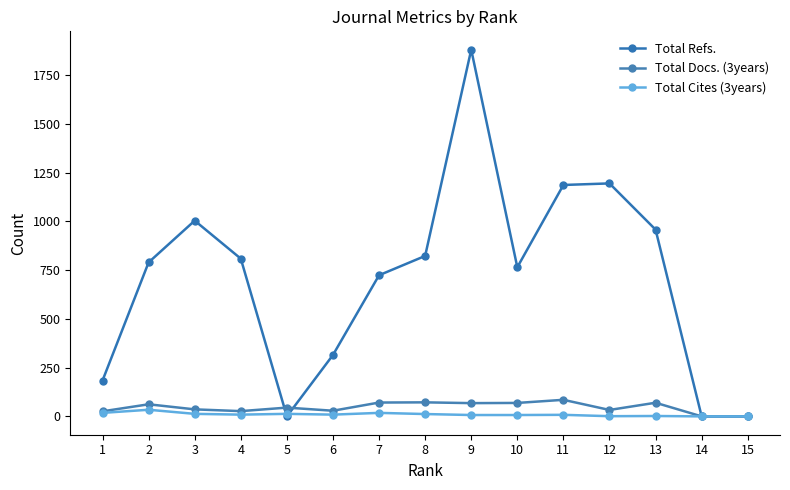

Which series has the widest spread of values?

Total Refs.